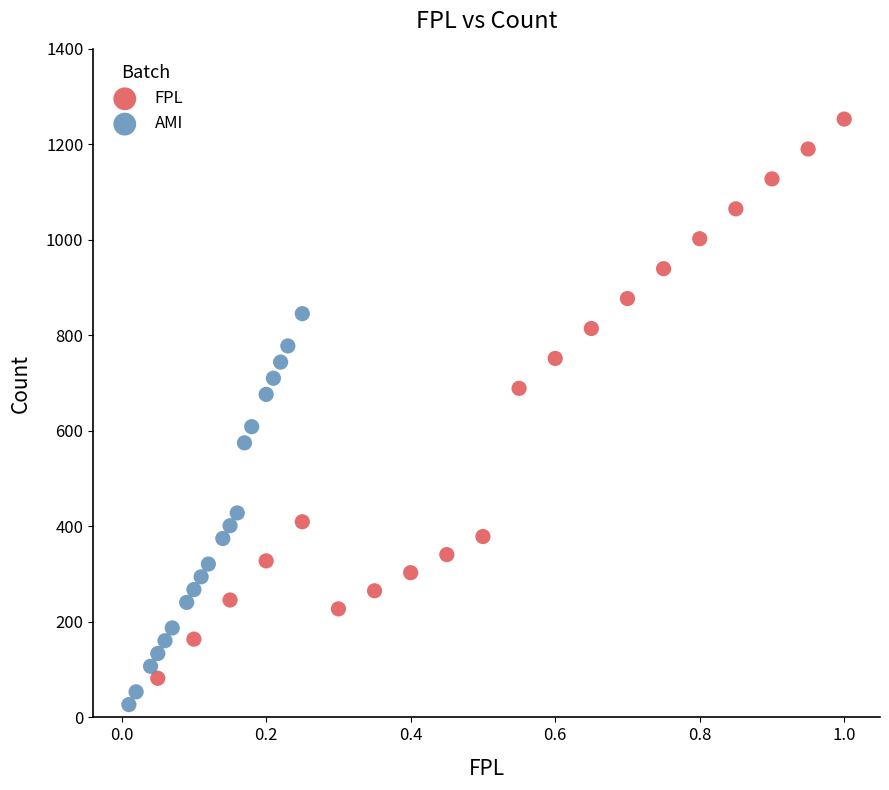

Which series contains the lowest Y value?

AMI